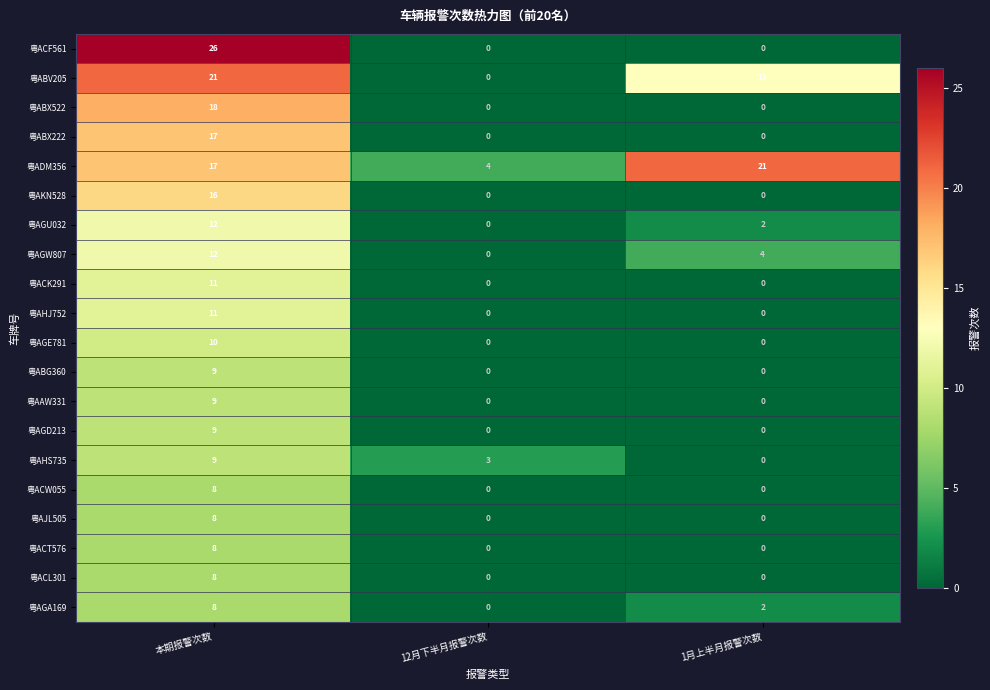

What is the maximum value shown in the chart?

26